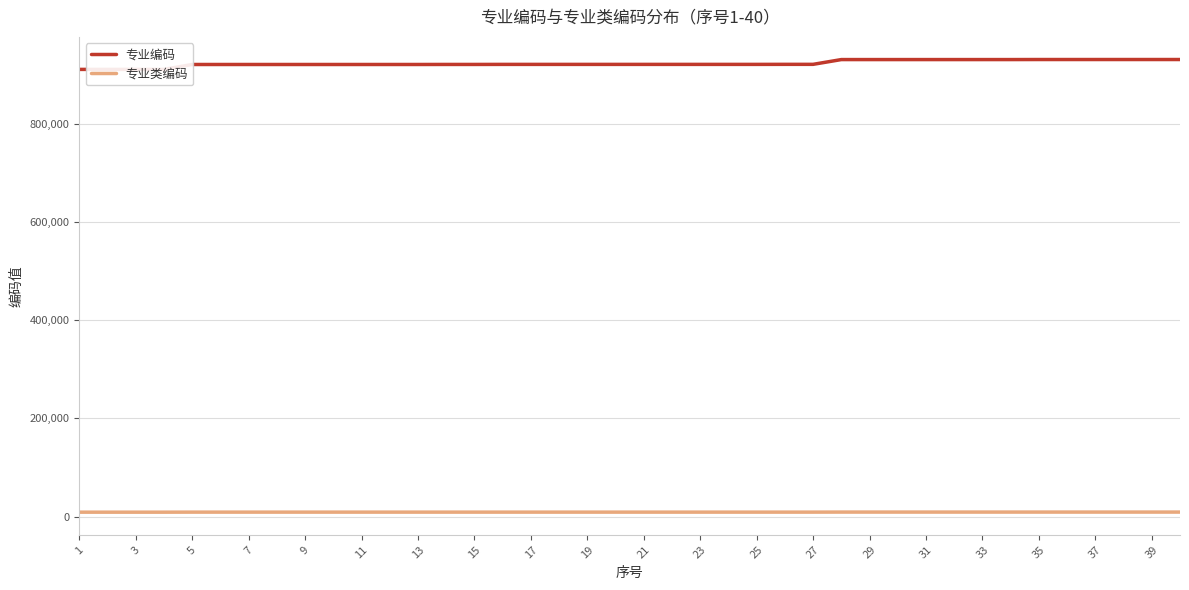

Rank the series by their average value, from lowest to highest.

专业类编码, 专业编码